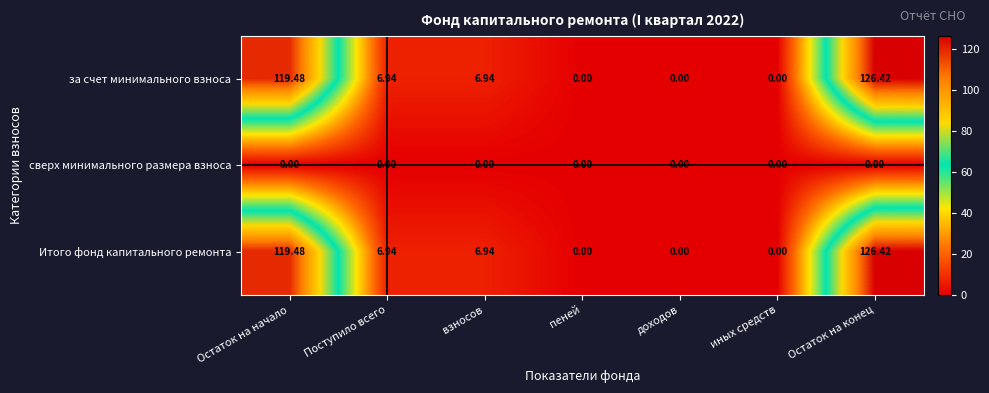

Is the value of за счет минимального взноса at взносов greater than the value of Итого фонд капитального ремонта at иных средств?

Yes